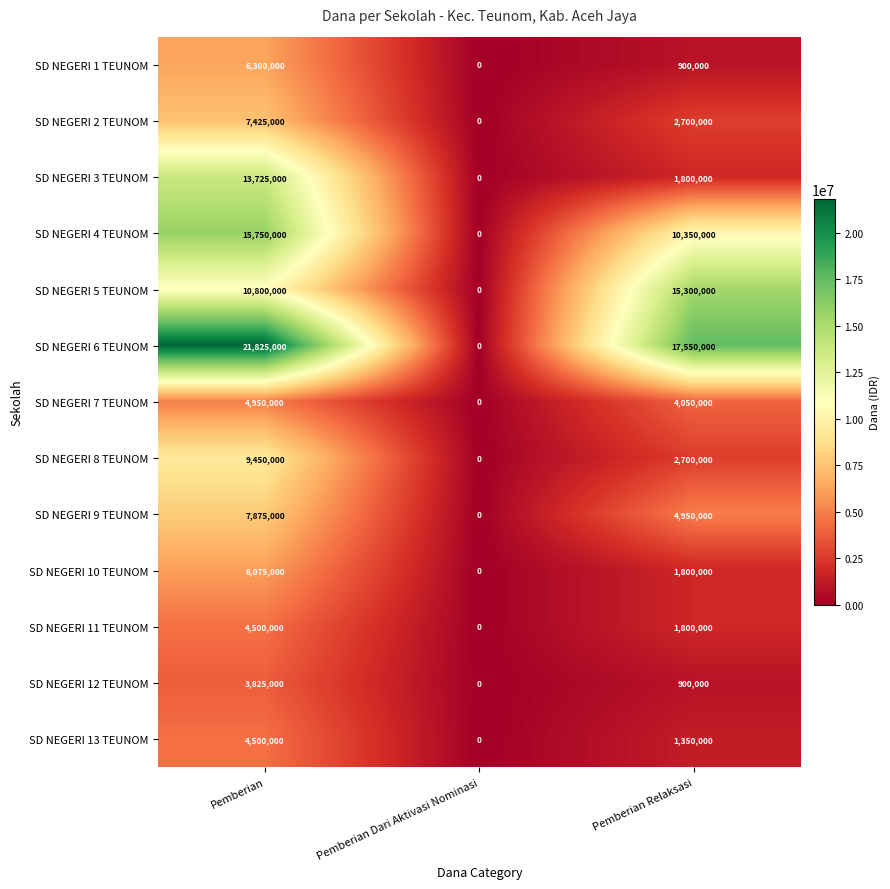

What is the sum of the SD NEGERI 7 TEUNOM values at Pemberian and Pemberian Dari Aktivasi Nominasi?

4950000